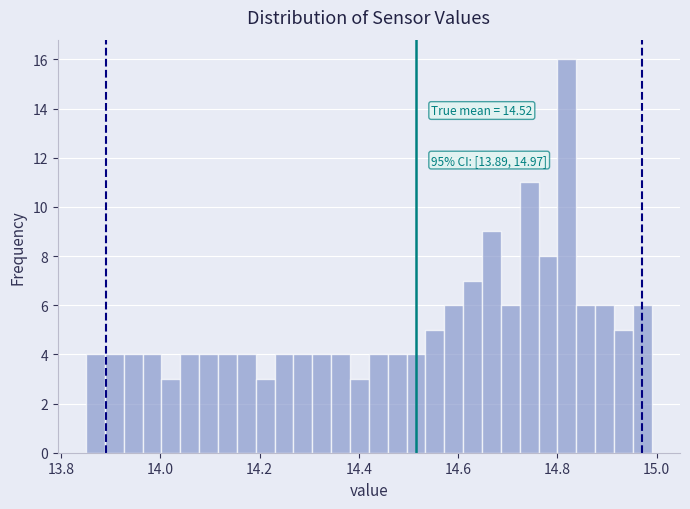

Read against the x-axis, roughly where is the centre of the tallest bar?

14.82